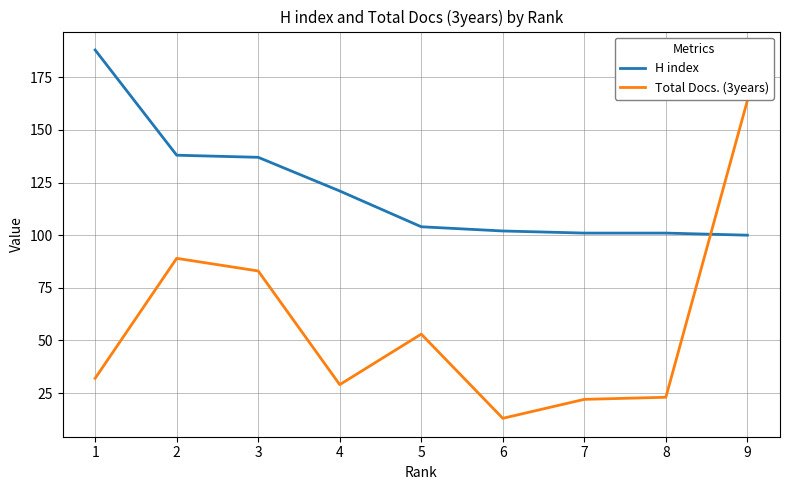

Rank the series by their average value, from highest to lowest.

H index, Total Docs. (3years)